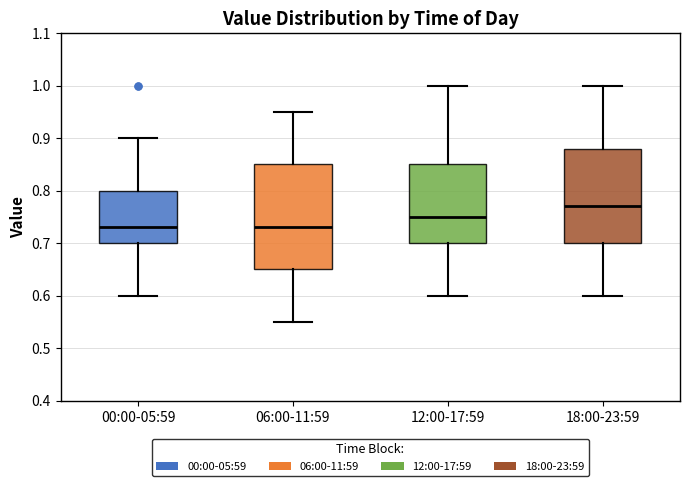

Reading left to right, read every box against the y-axis: the position of its median line, the range the box covers, and the ends of its whiskers. The values are not printed on the chart, so give them approximately, as read against the axis.

00:00-05:59: median 0.73, box 0.70 to 0.80, whiskers 0.60 to 0.90
06:00-11:59: median 0.73, box 0.65 to 0.85, whiskers 0.55 to 0.95
12:00-17:59: median 0.75, box 0.70 to 0.85, whiskers 0.60 to 1.00
18:00-23:59: median 0.77, box 0.70 to 0.88, whiskers 0.60 to 1.00